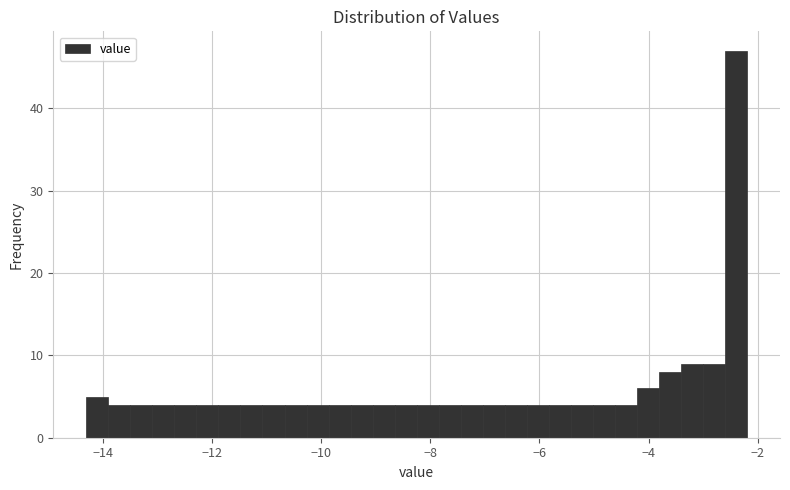

Read against the x-axis, roughly where is the centre of the tallest bar?

-2.4